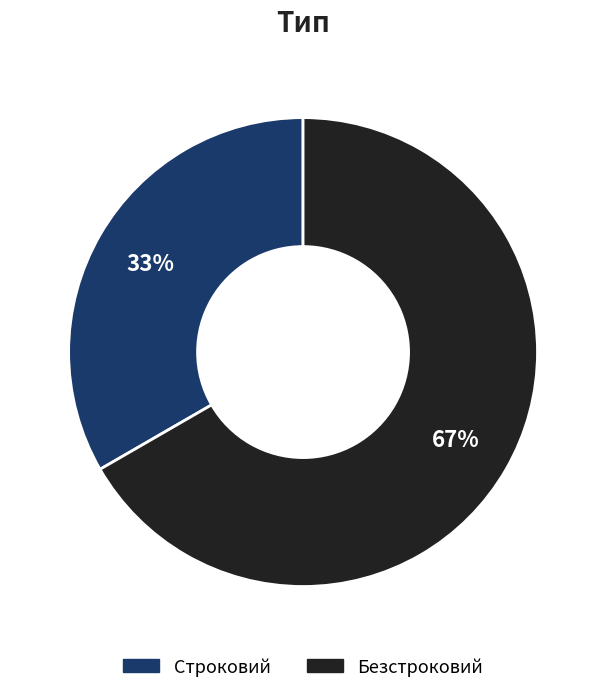

What percentage is the Строковий slice, to the nearest percent?

33%